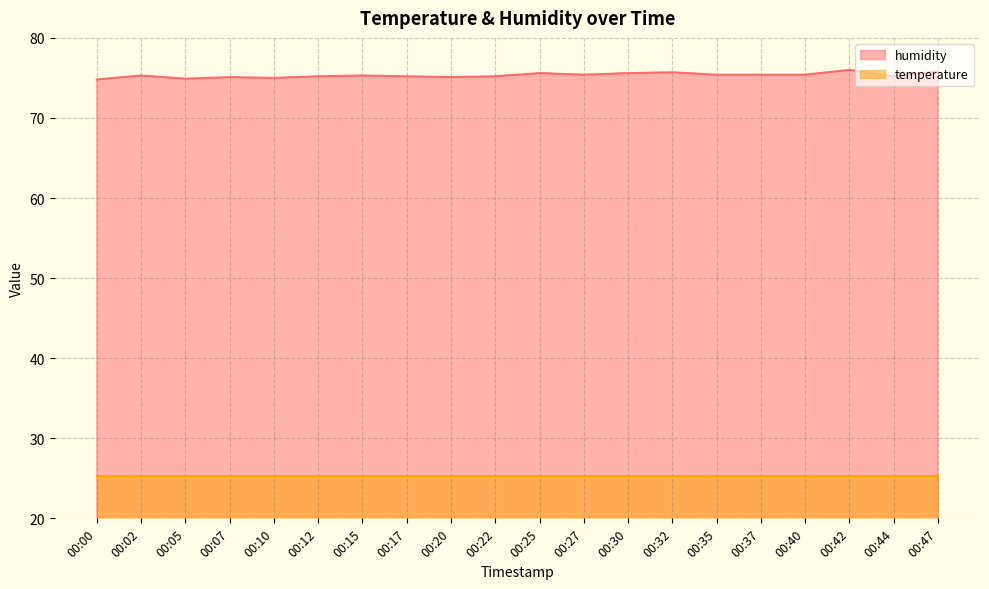

Rank the categories by value from highest to lowest.

00:42, 00:47, 00:32, 00:25, 00:30, 00:27, 00:35, 00:37, 00:40, 00:02, 00:15, 00:12, 00:17, 00:22, 00:44, 00:07, 00:20, 00:10, 00:05, 00:00